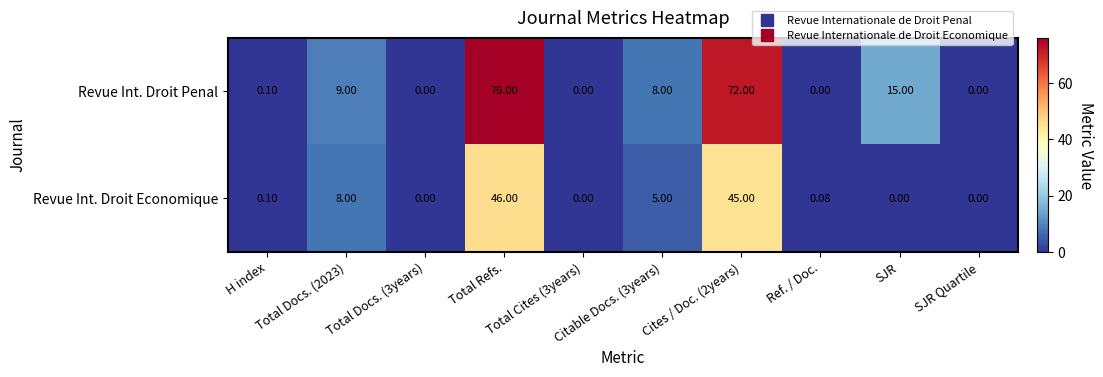

Which series has the largest total across all categories?

Revue Int. Droit Penal